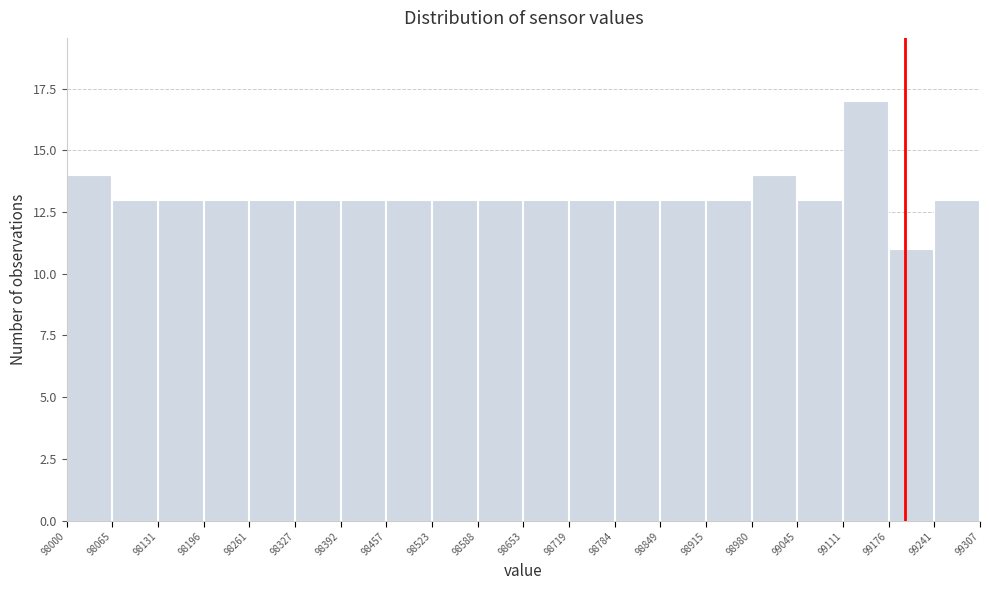

How tall is the bar that spans 99176 to 99241 on the x-axis? The values are not printed on the chart, so give them approximately, as read against the axis.

11